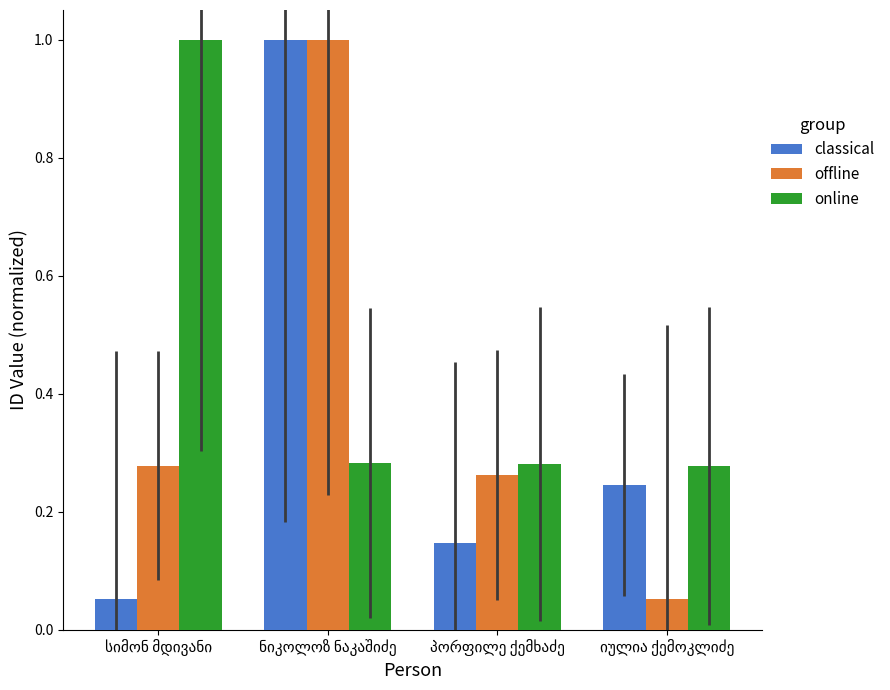

List the series in order of their overall mean, highest first.

online, offline, classical